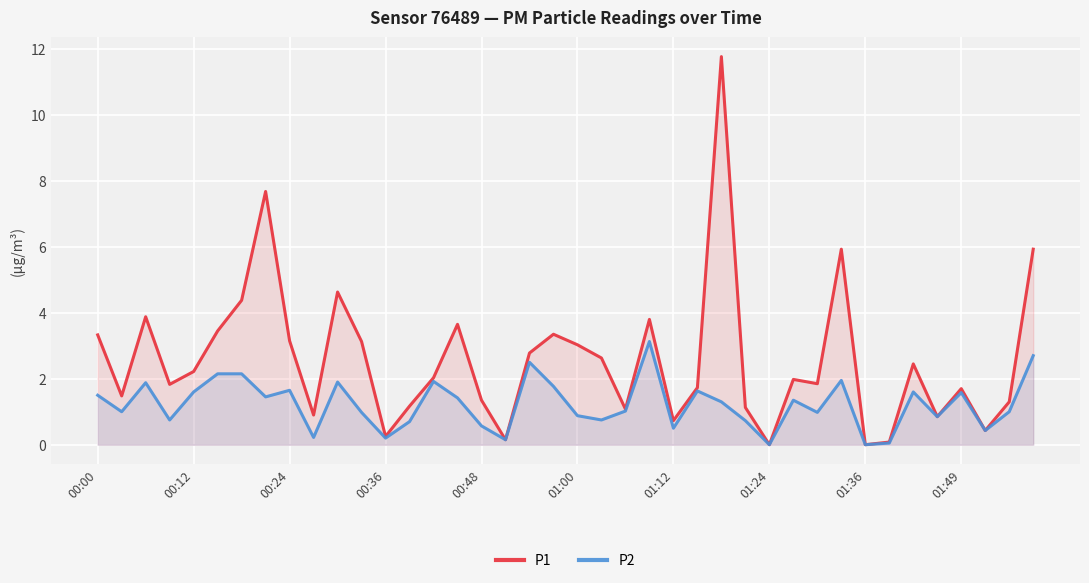

List the series in order of their peak value, lowest first.

P2, P1